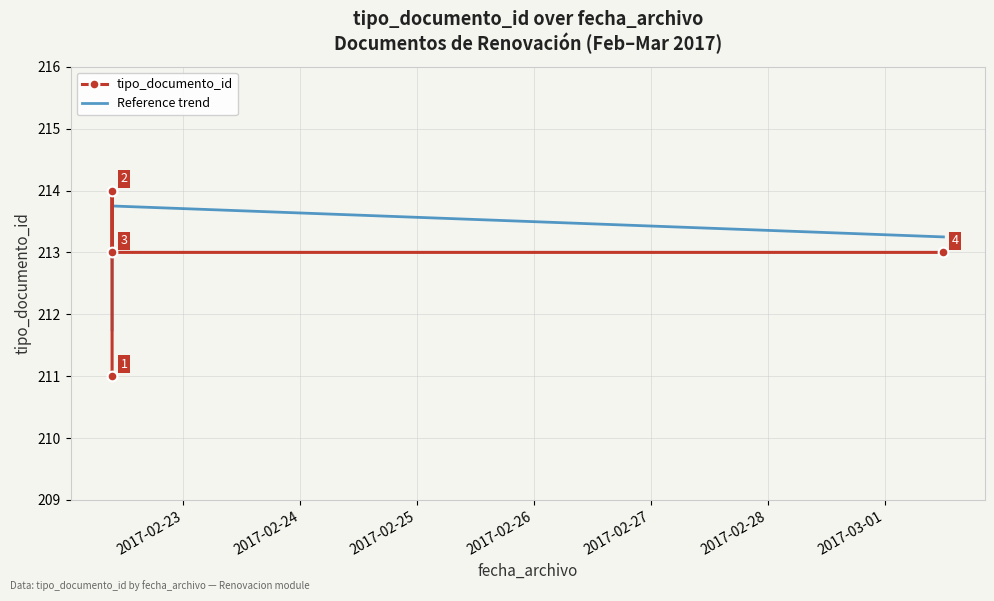

What is the greatest value displayed?

214.0